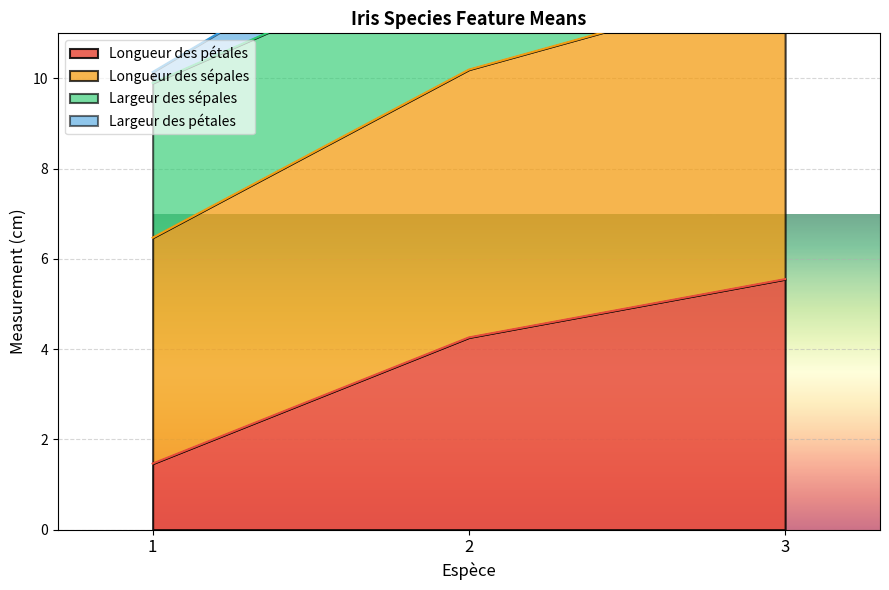

The Longueur des sépales series shows 15.1 at 3. True or false?

True